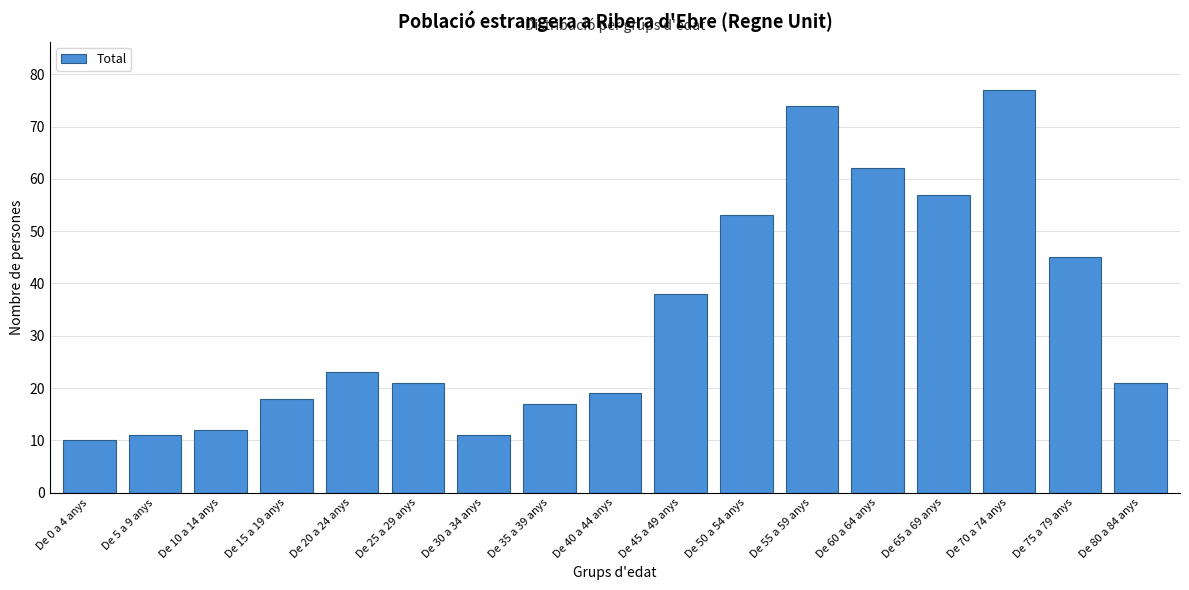

Reading left to right, transcribe all the data shown in this chart.

De 0 a 4 anys=10	De 5 a 9 anys=11	De 10 a 14 anys=12	De 15 a 19 anys=18	De 20 a 24 anys=23	De 25 a 29 anys=21	De 30 a 34 anys=11	De 35 a 39 anys=17	De 40 a 44 anys=19	De 45 a 49 anys=38	De 50 a 54 anys=53	De 55 a 59 anys=74	De 60 a 64 anys=62	De 65 a 69 anys=57	De 70 a 74 anys=77	De 75 a 79 anys=45	De 80 a 84 anys=21